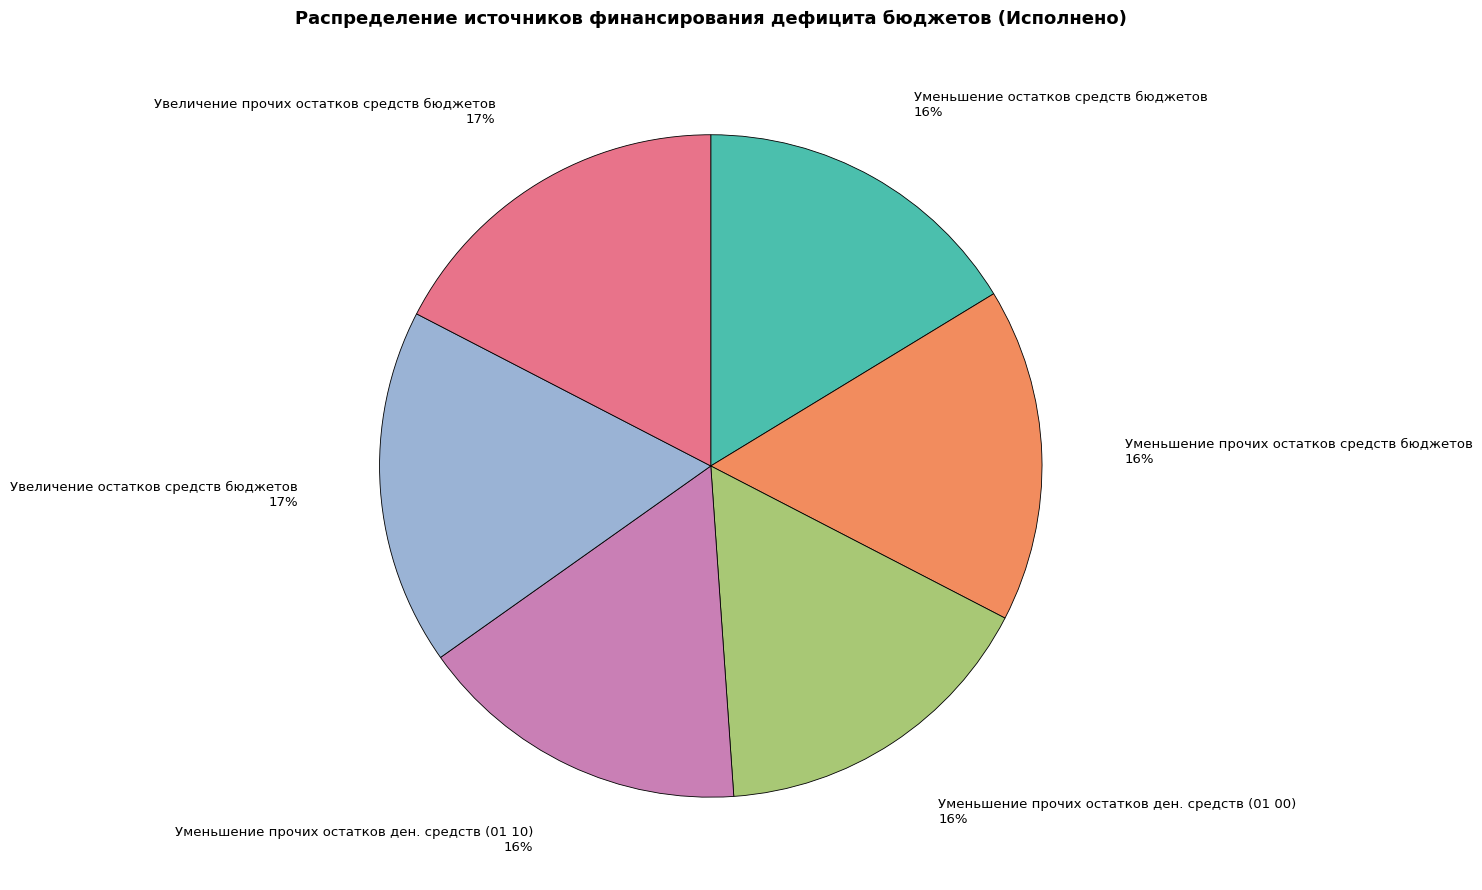

The Увеличение прочих остатков средств бюджетов slice represents 8% of the pie. True or false?

False